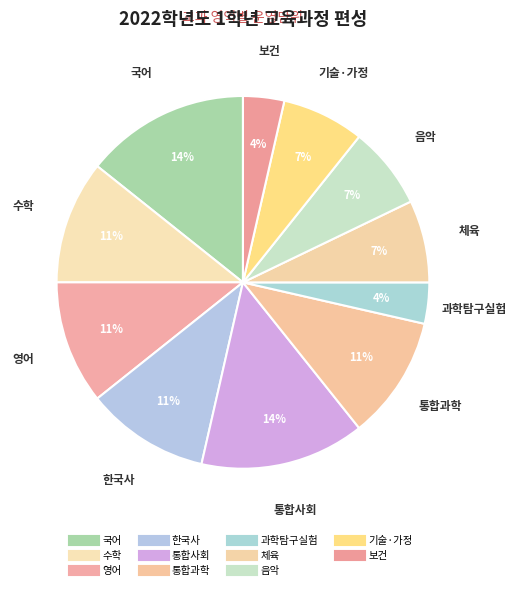

How many slices are in this pie chart?

11